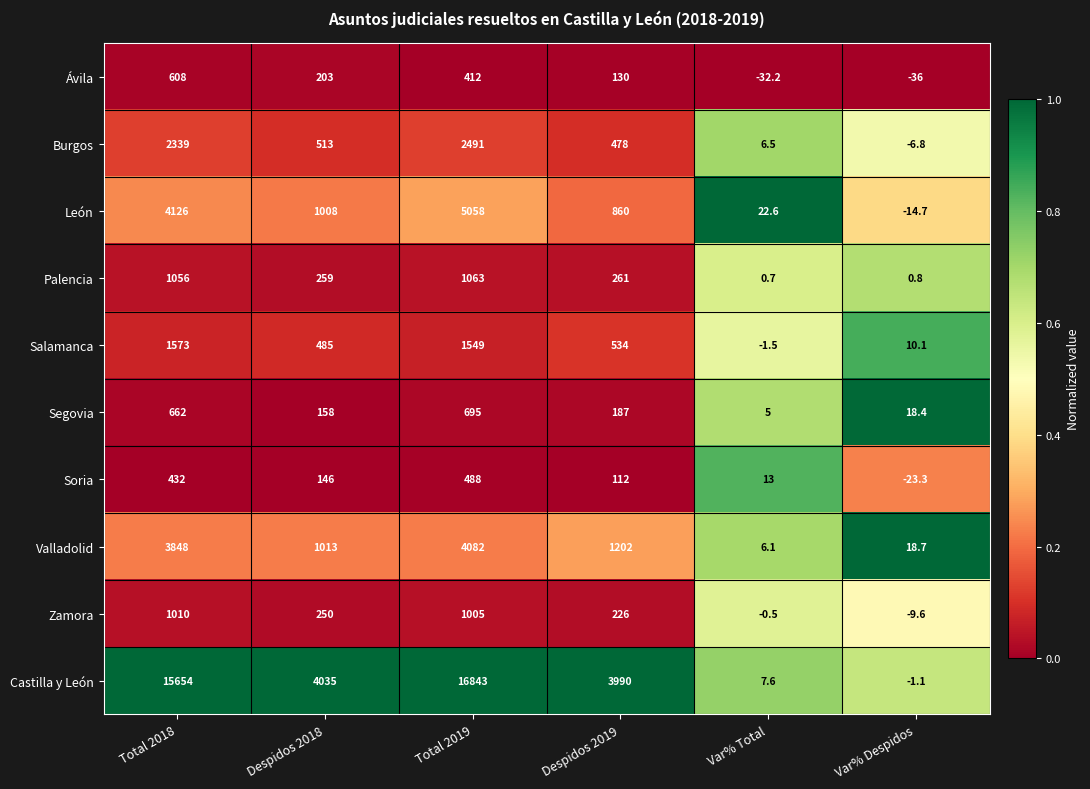

Read the León value at Total 2018.

4126.0